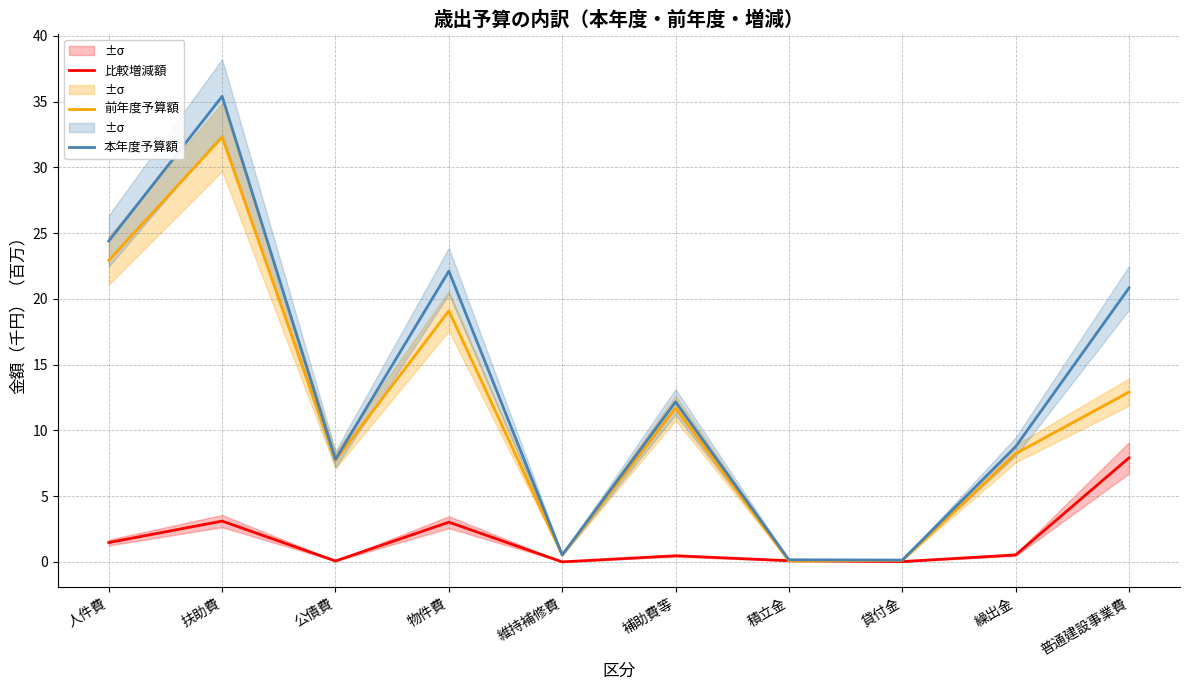

Between 扶助費 and 物件費, which series saw the biggest shift?

本年度予算額